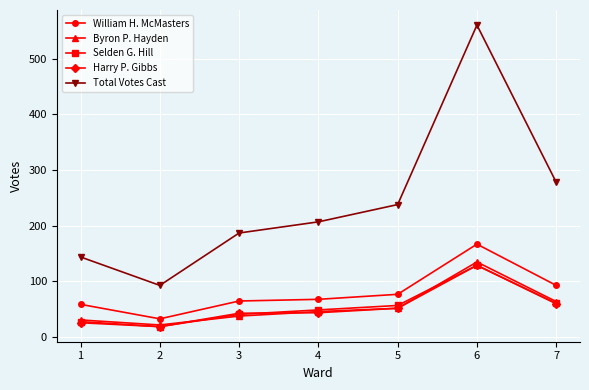

What is the difference between the maximum and minimum values in the Selden G. Hill series?

110